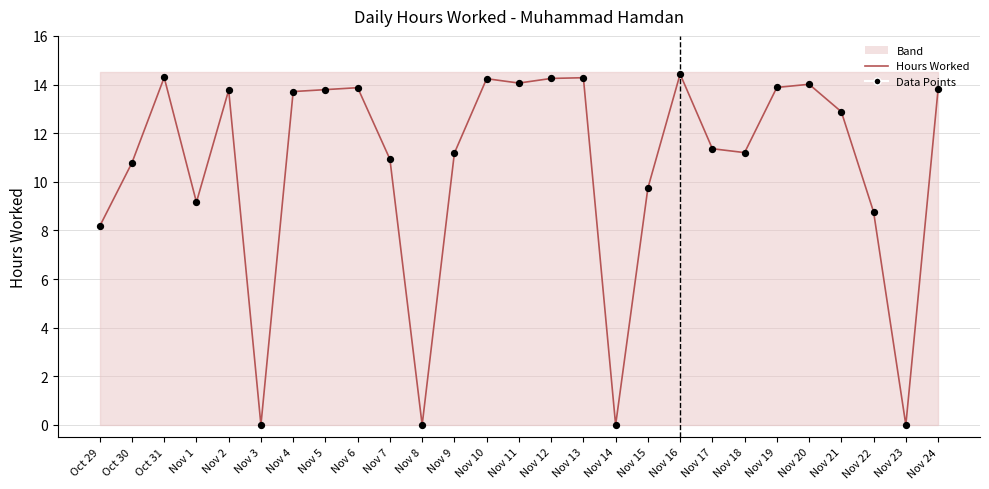

Which series has the widest spread of Y values?

Hours Worked